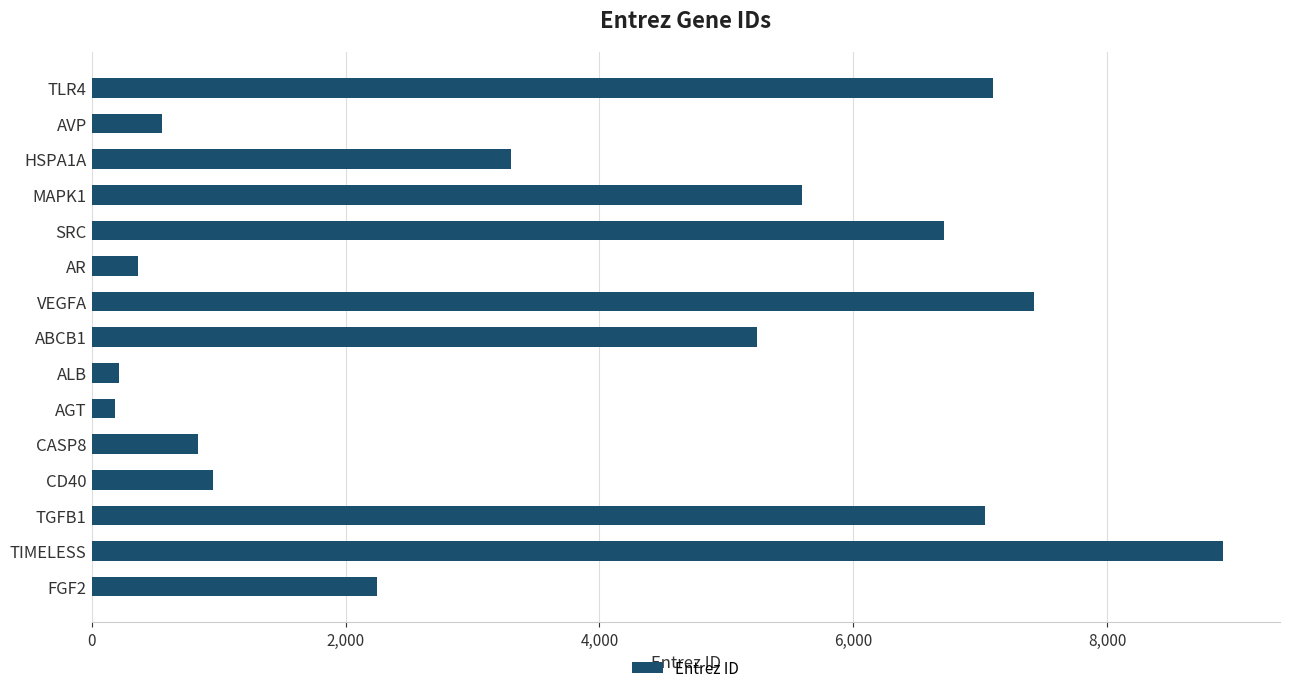

Between TGFB1 and FGF2, which is larger?

TGFB1